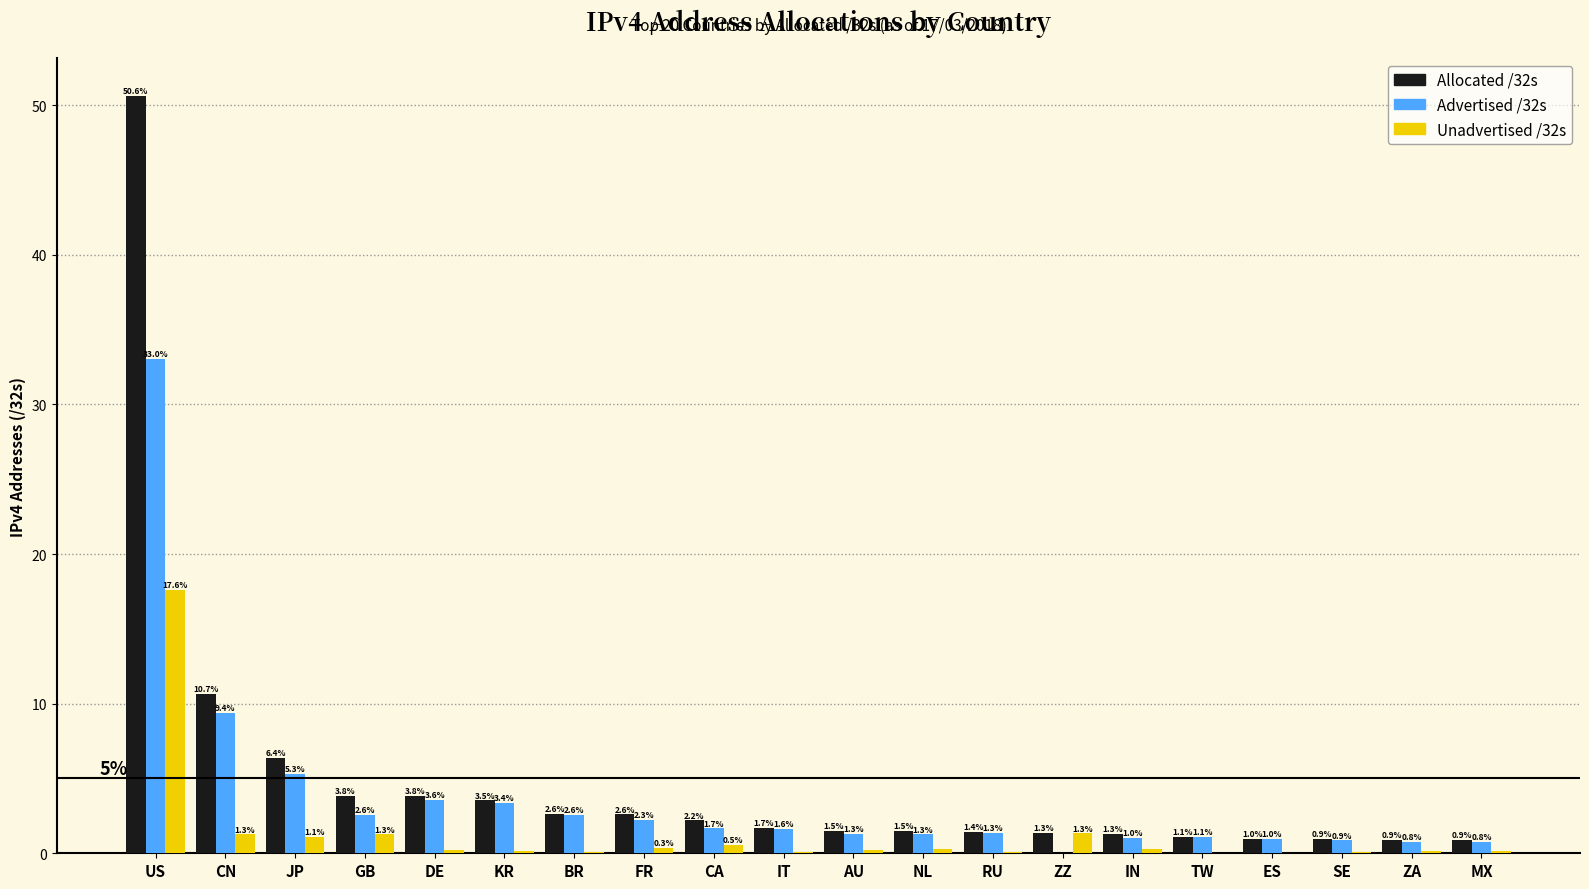

What is the sum of all Unadvertised /32s values?

25.2